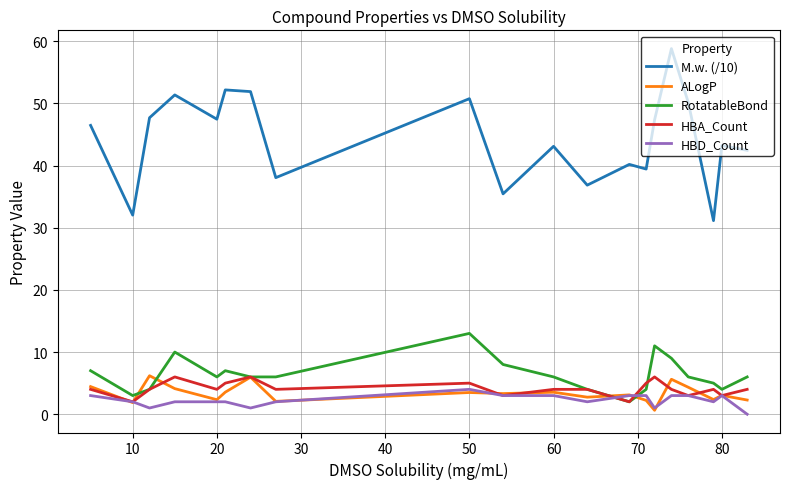

True or false: M.w. (/10) and RotatableBond cross at least once.

False